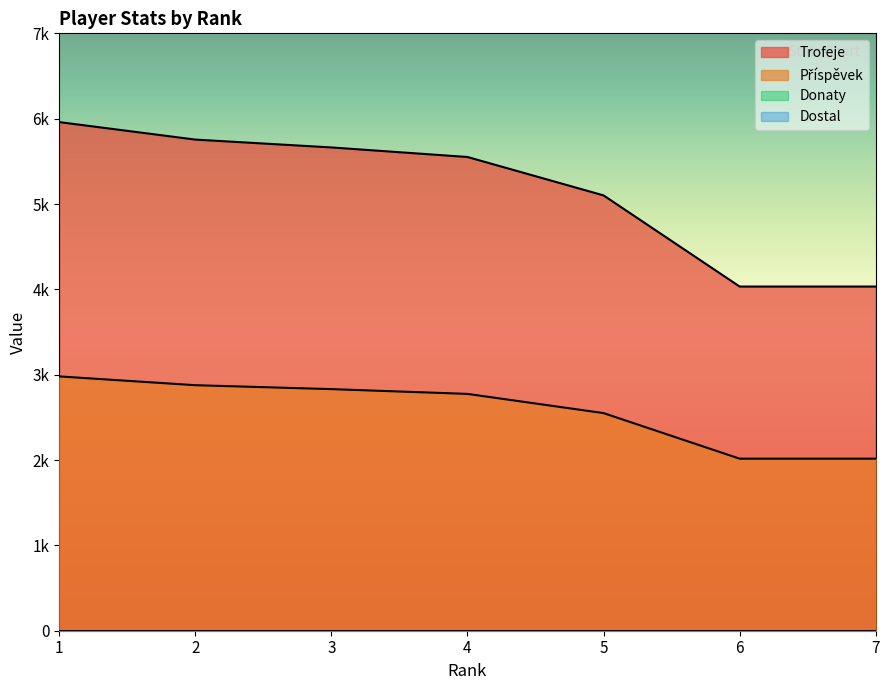

Rank the series at 4 from lowest to highest value.

Příspěvek, Trofeje